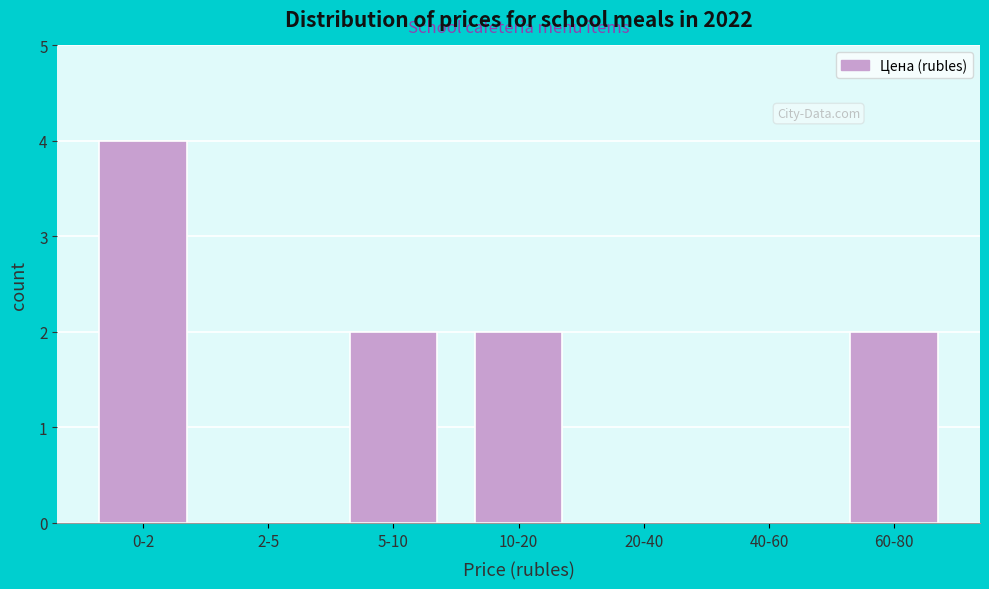

Reading right to left, extract all data points from this chart.

60-80=2	40-60=0	20-40=0	10-20=2	5-10=2	2-5=0	0-2=4